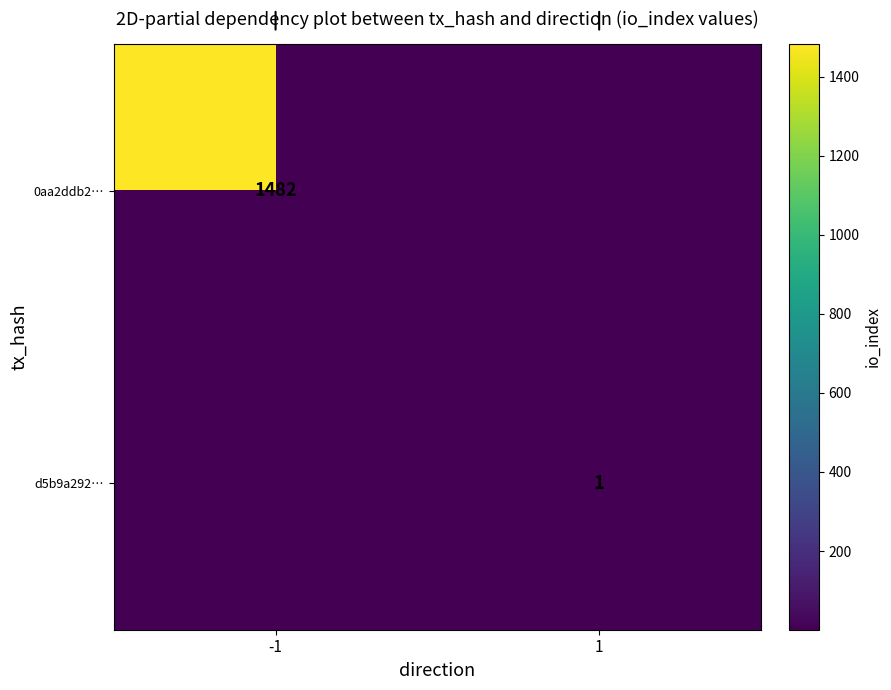

Is the value of d5b9a292… at -1 greater than the value of 0aa2ddb2… at 1?

No